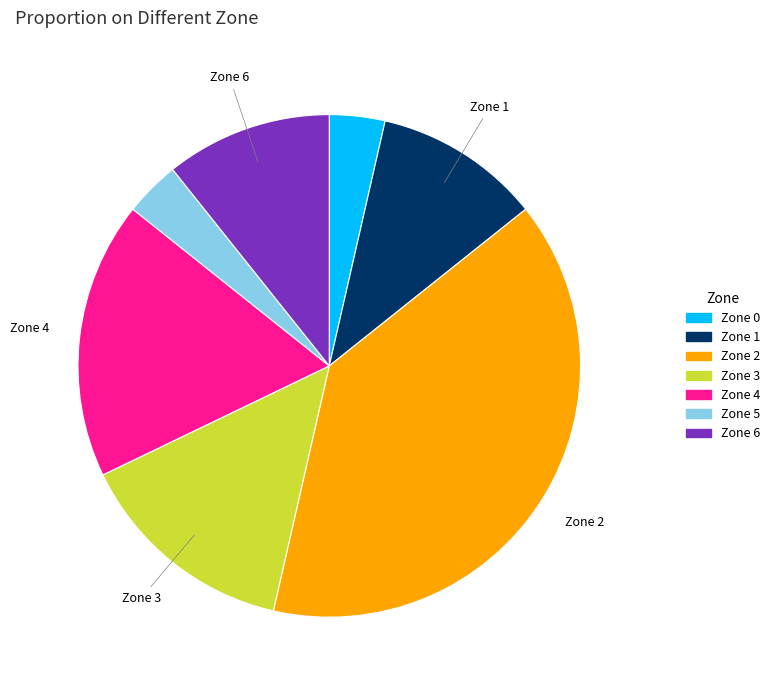

Which slice is the largest?

Zone 2